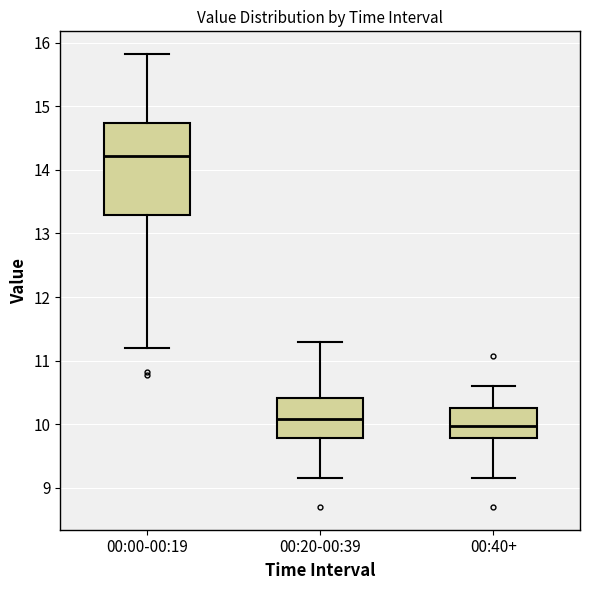

Which box's median line is the lowest?

00:40+